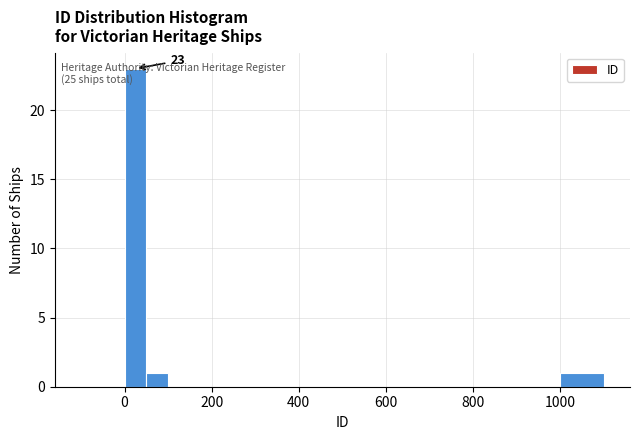

Read against the x-axis, roughly where is the centre of the tallest bar?

20